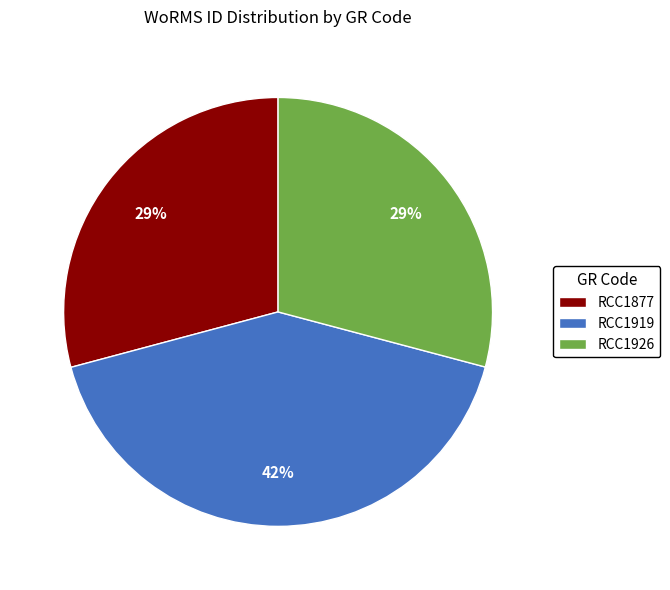

Is there any slice that represents more than half of the pie?

No